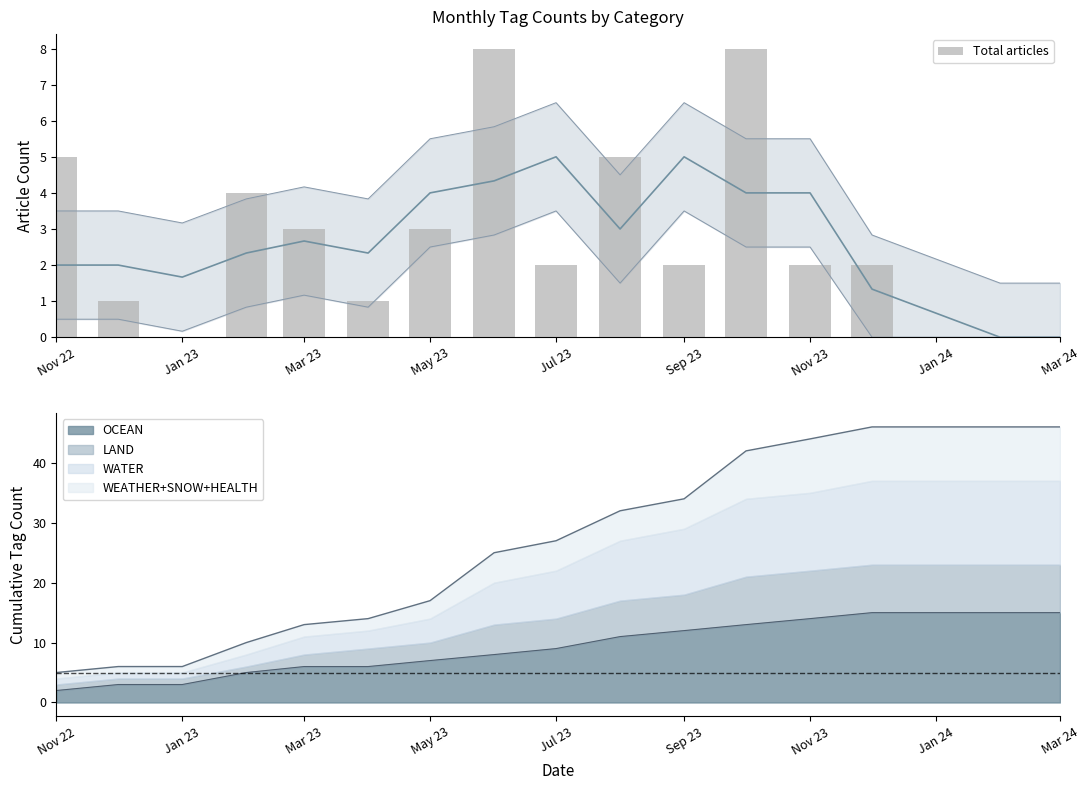

The value at Jan 24 is 0. True or false?

True